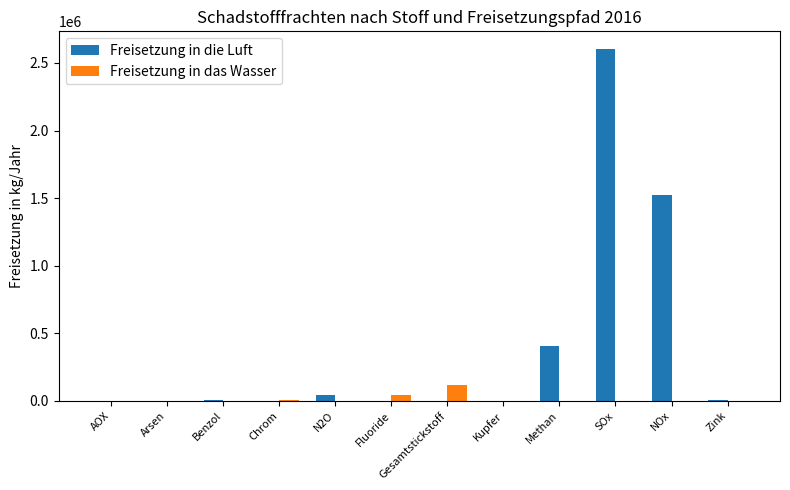

At which category is the sum across all series the highest?

SOx